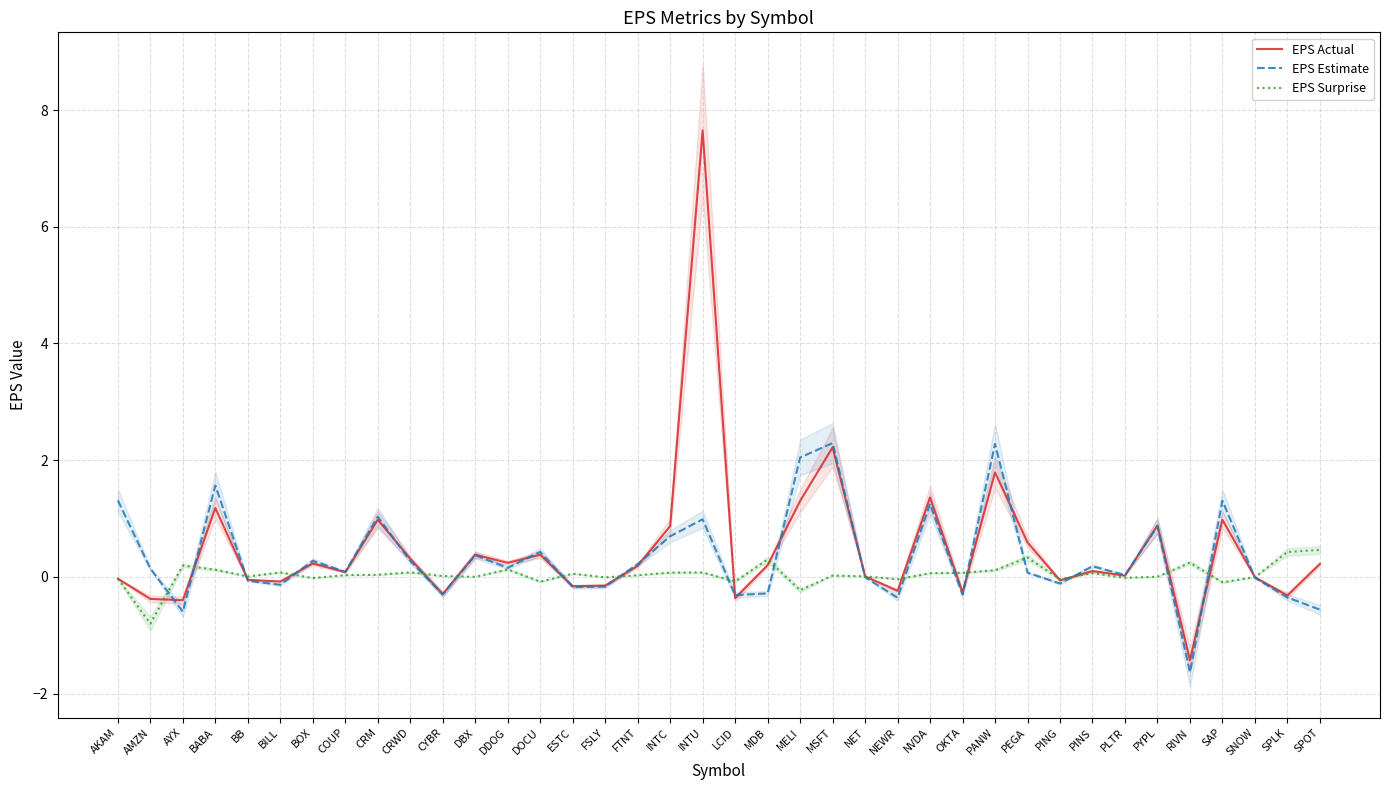

How many interior local valleys does the EPS Estimate series have?

12